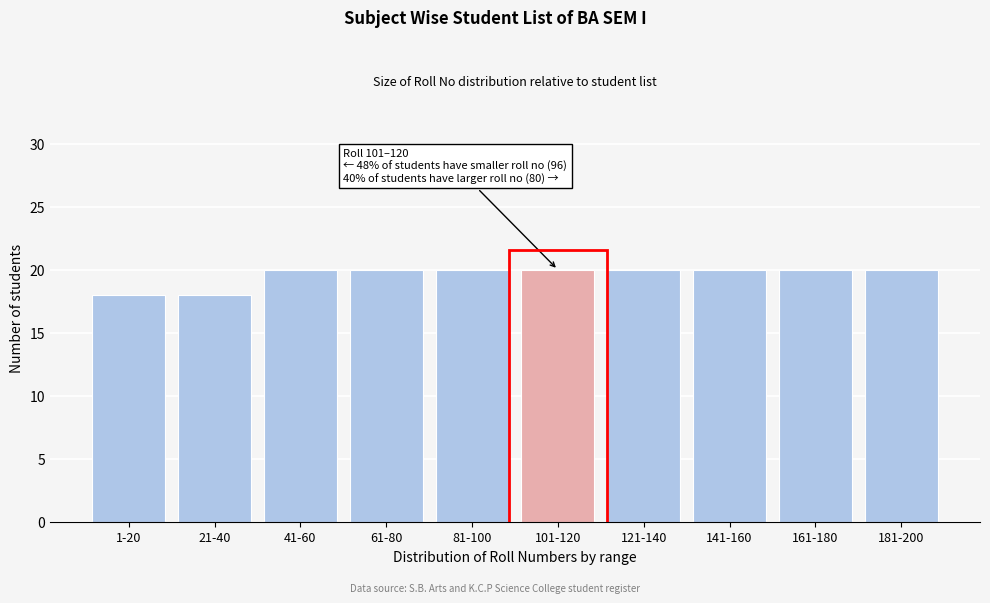

Reading left to right, transcribe all the data shown in this chart.

18	18	20	20	20	20	20	20	20	20